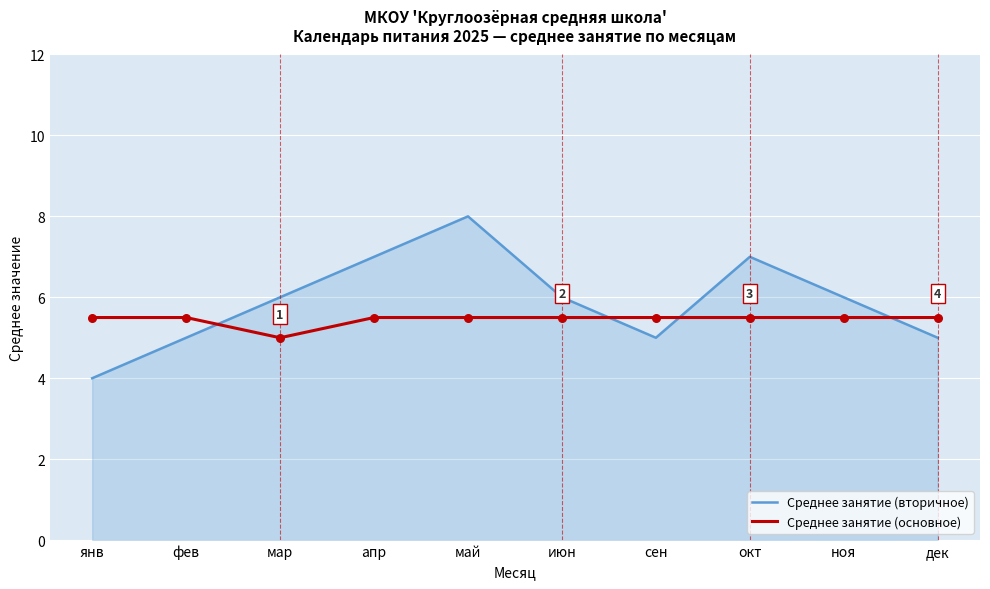

What is the difference between the highest and lowest values at окт?

1.5